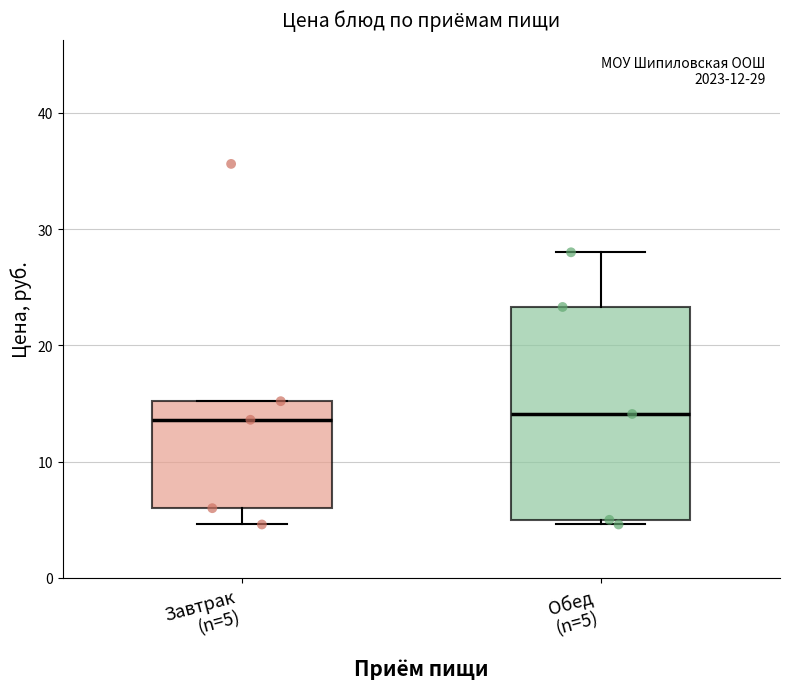

Comparing the boxes themselves (not the whiskers), which one is the tallest?

Обед (n=5)